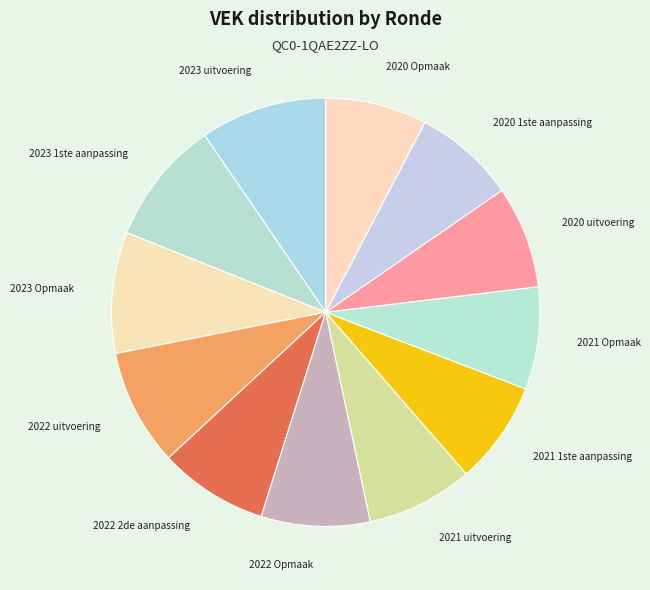

Combined, do 2020 Opmaak and 2021 Opmaak account for over 50%?

No